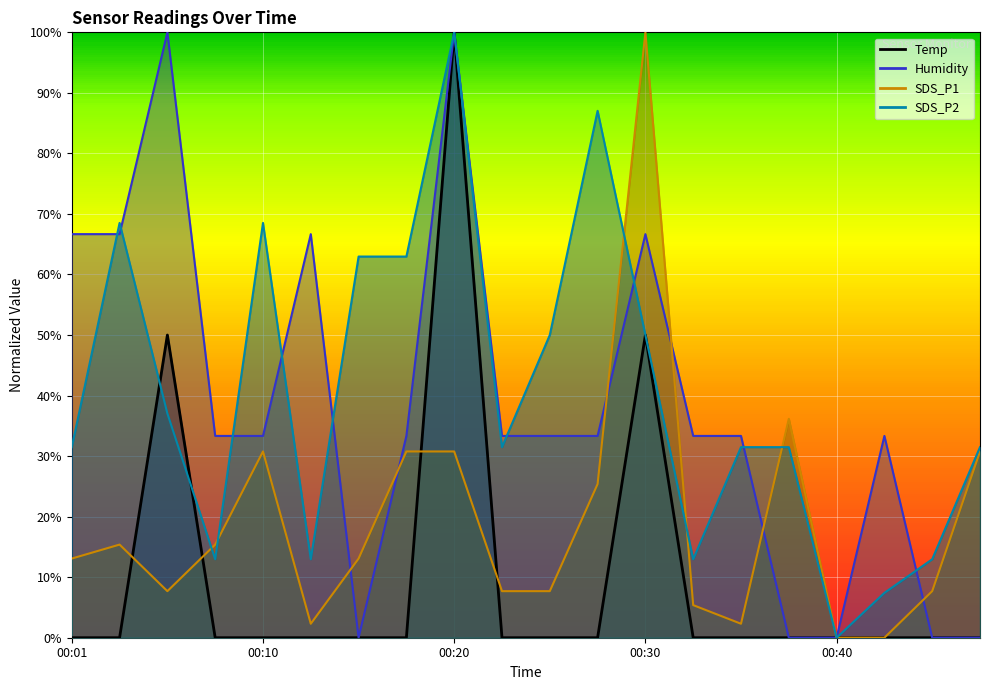

True or false: Humidity has more than 1 points higher than both neighbors.

True